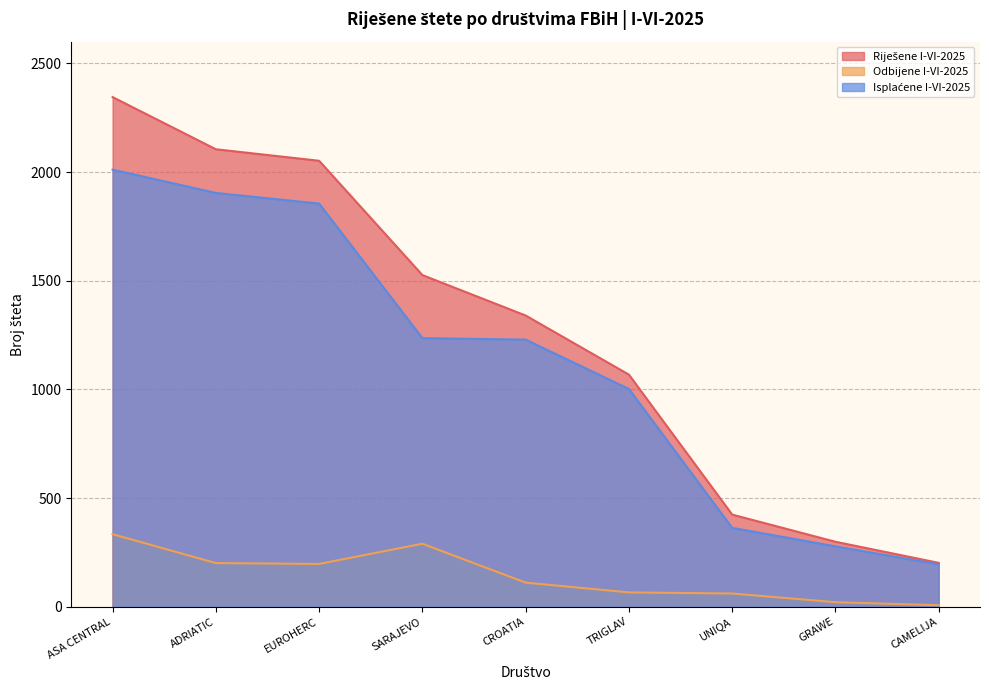

Where is the first local maximum for Odbijene I-VI-2025?

SARAJEVO